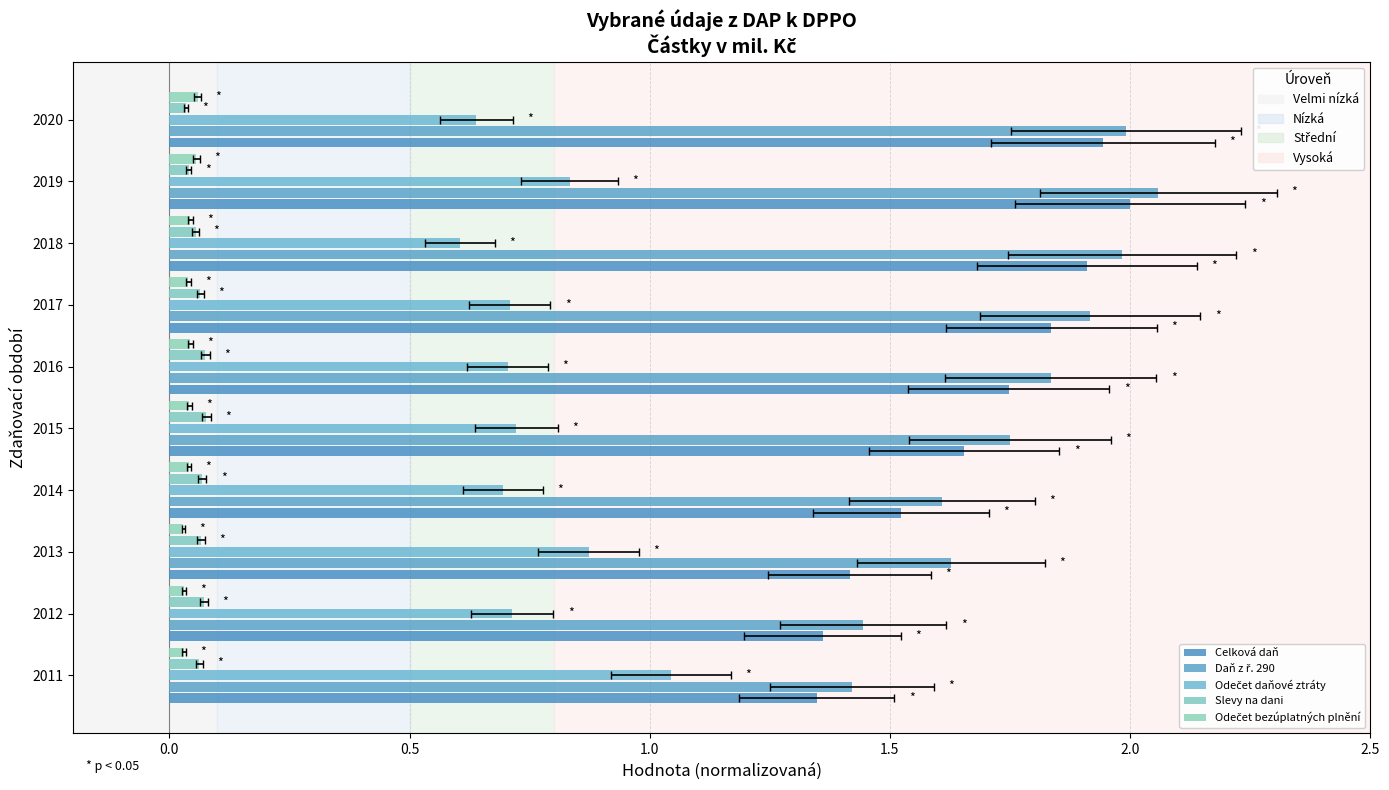

Count the number of data series in this chart.

5